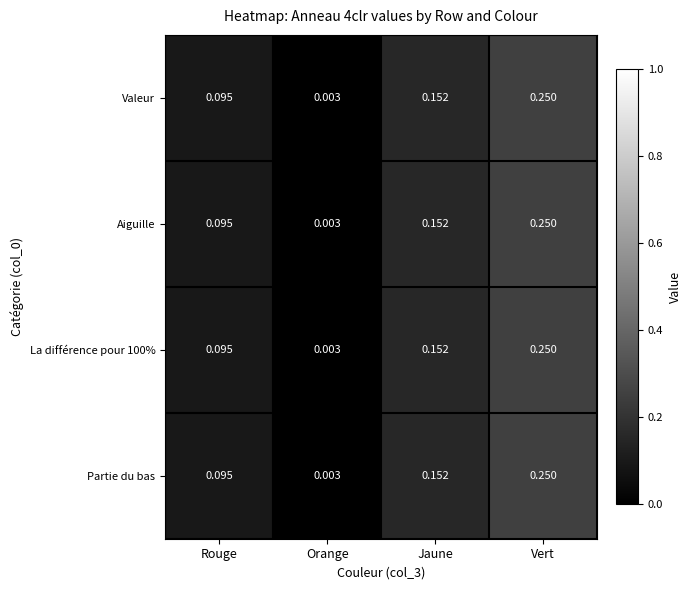

Rank the categories by La différence pour 100% value from lowest to highest.

Orange, Rouge, Jaune, Vert